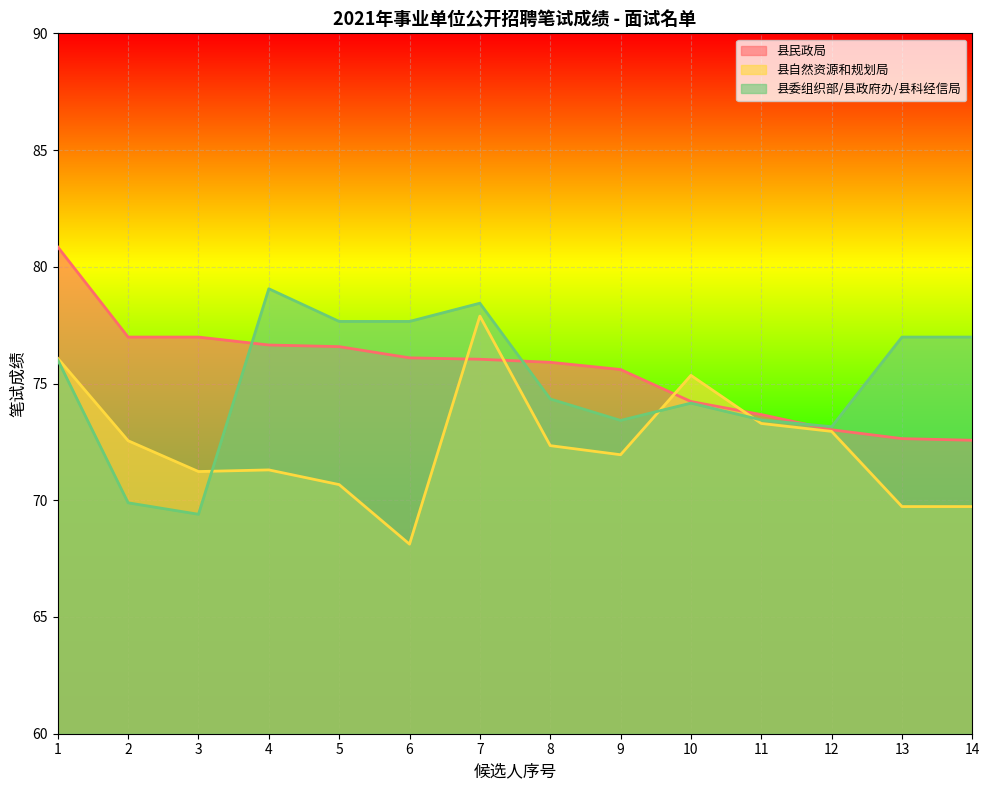

What are all the series names shown in the legend?

县民政局, 县自然资源和规划局, 县委组织部/县政府办/县科经信局